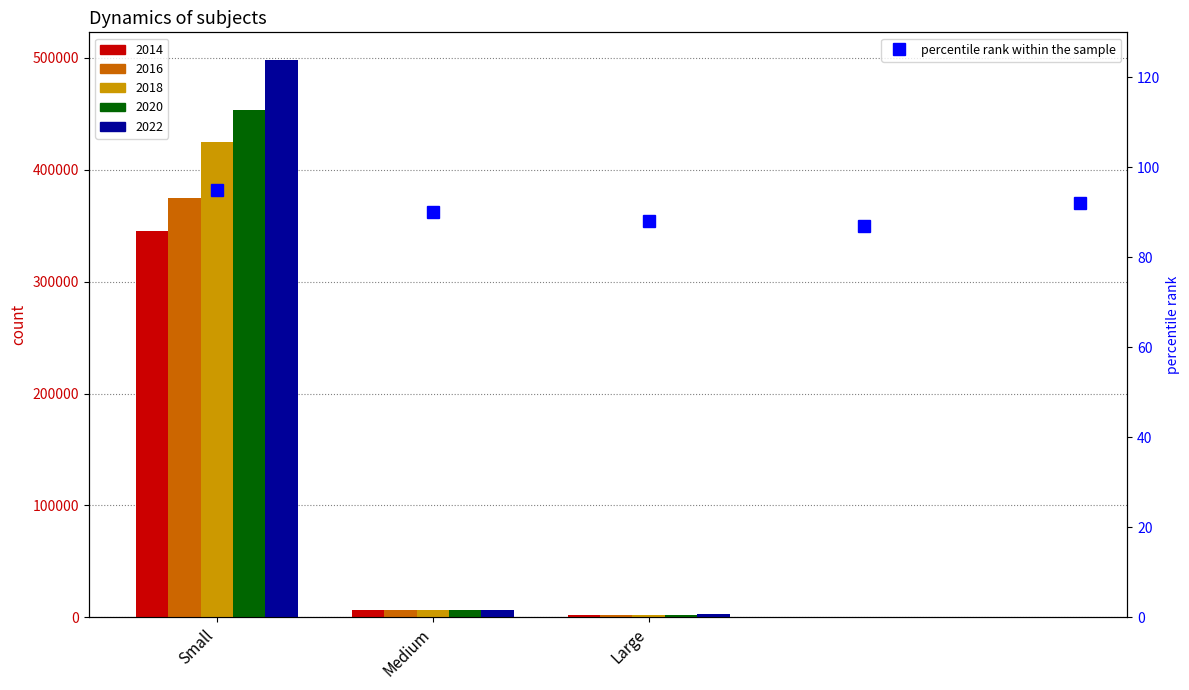

How many data points does each series have?

5